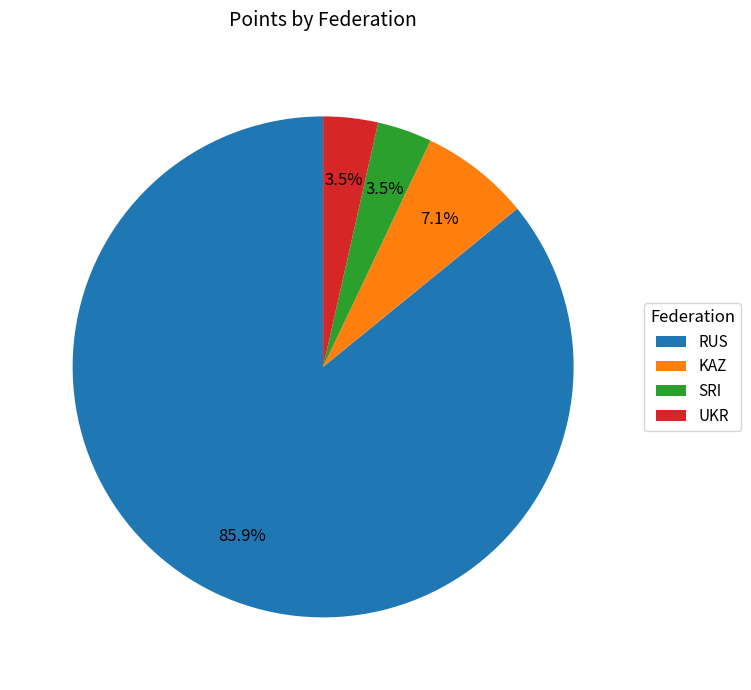

Which slice is the largest?

RUS